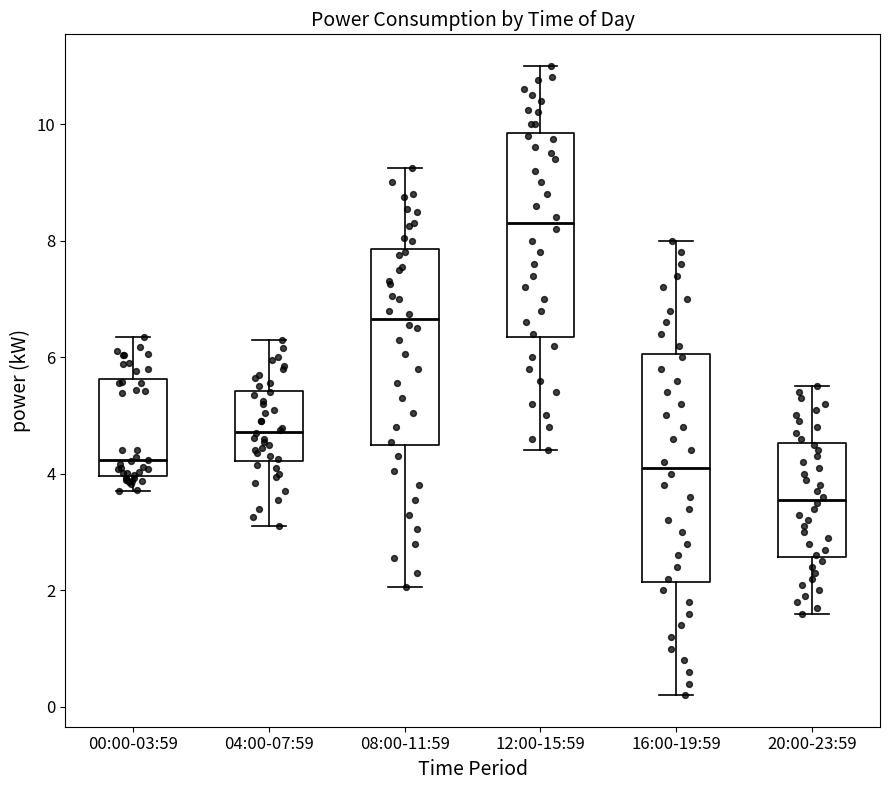

Reading left to right, transcribe this box plot: for each box, give where its median line is, the range the box spans, and where its two whiskers end, as read against the y-axis. The values are not printed on the chart, so give them approximately, as read against the axis.

00:00-03:59: median 4.2, box 4.0 to 5.6, whiskers 3.8 to 6.4
04:00-07:59: median 4.8, box 4.2 to 5.4, whiskers 3.2 to 6.4
08:00-11:59: median 6.6, box 4.4 to 7.8, whiskers 2.0 to 9.2
12:00-15:59: median 8.4, box 6.4 to 9.8, whiskers 4.4 to 11.0
16:00-19:59: median 4.2, box 2.2 to 6.0, whiskers 0.2 to 8.0
20:00-23:59: median 3.6, box 2.6 to 4.6, whiskers 1.6 to 5.6